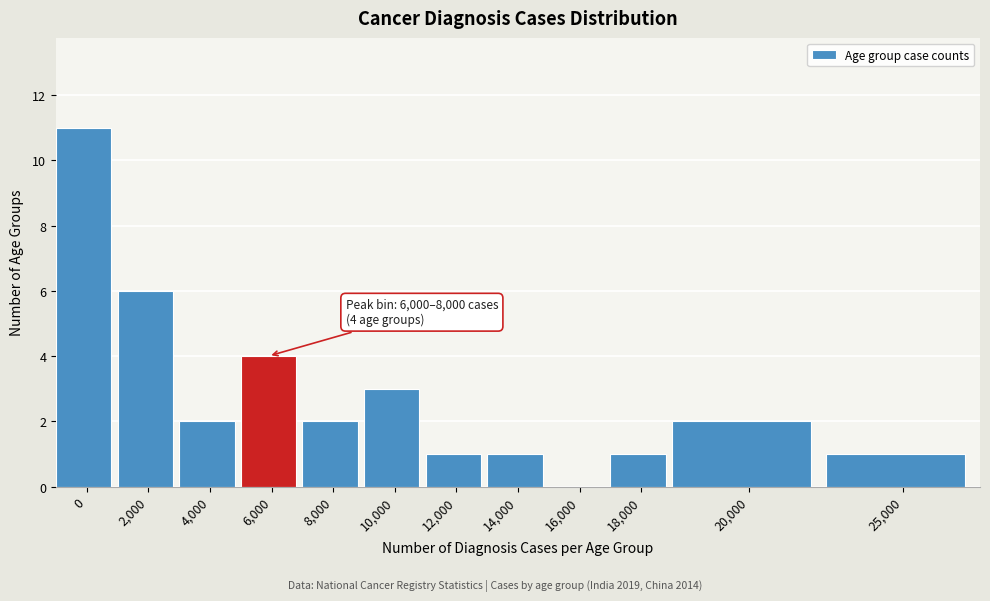

Reading right to left, what are all the values shown in this chart?

25,000=1	20,000=2	18,000=1	16,000=0	14,000=1	12,000=1	10,000=3	8,000=2	6,000=4	4,000=2	2,000=6	0=11